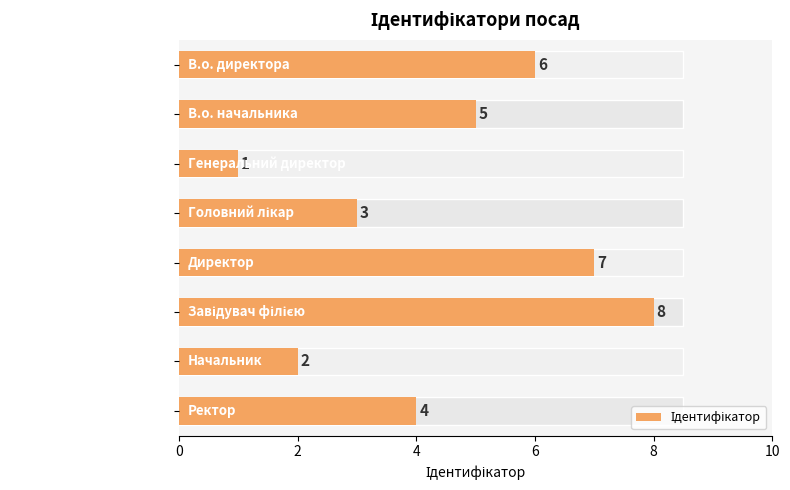

The chart shows a value of 2 at В.о. начальника. True or false?

False